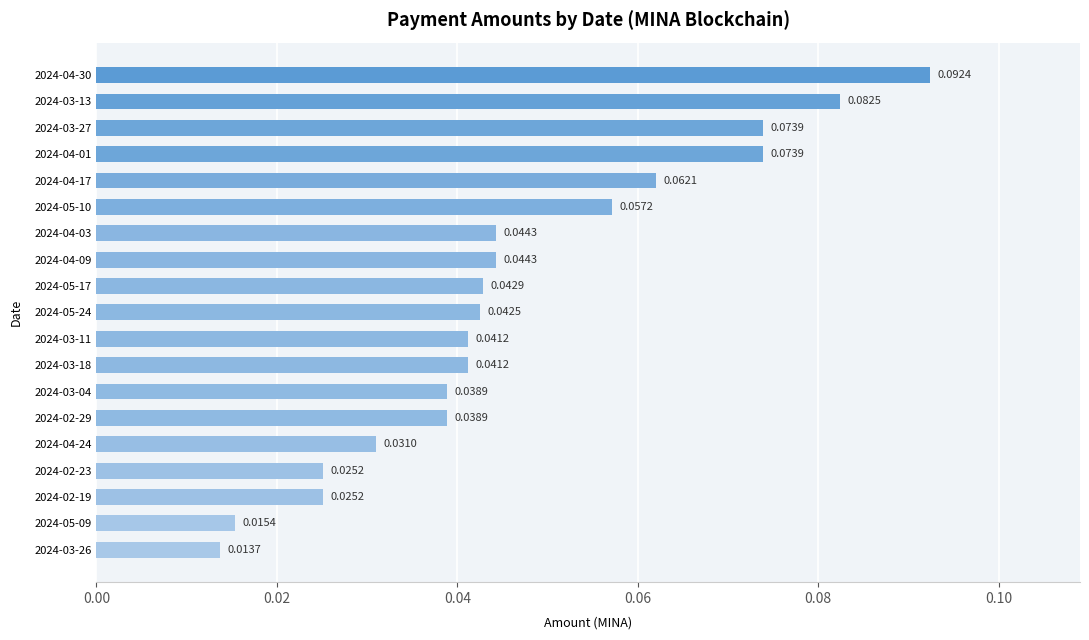

Which has a higher value, 2024-03-27 or 2024-03-18?

2024-03-27